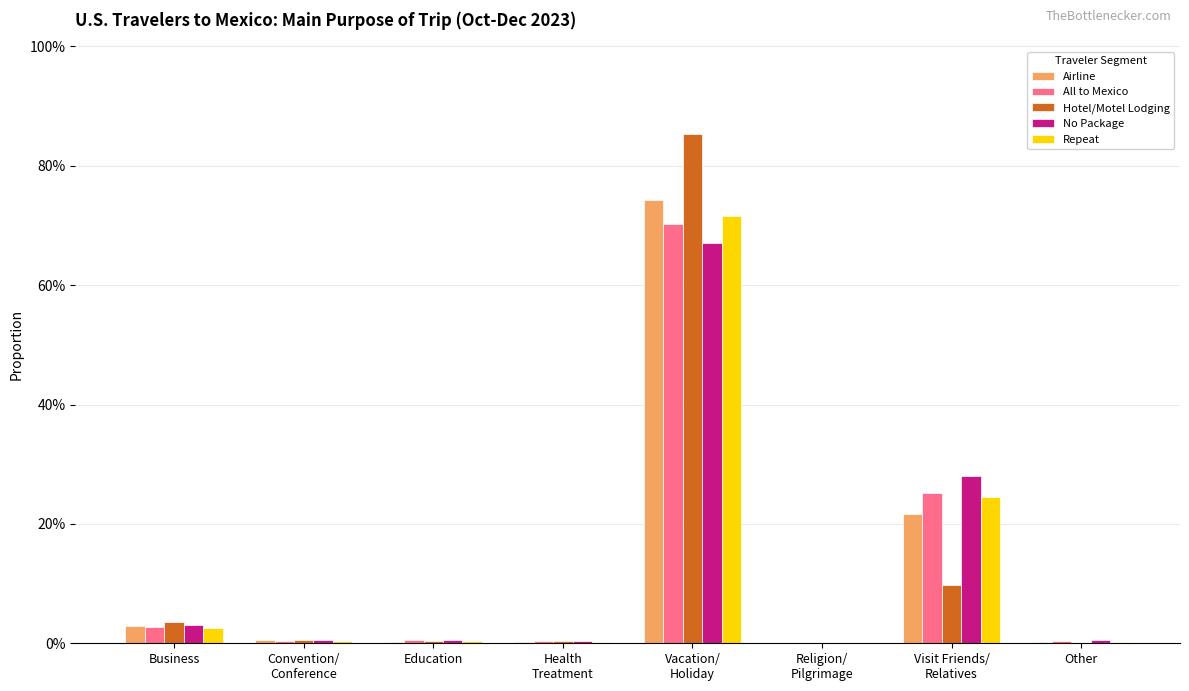

At how many categories does at least one series exceed 0?

8